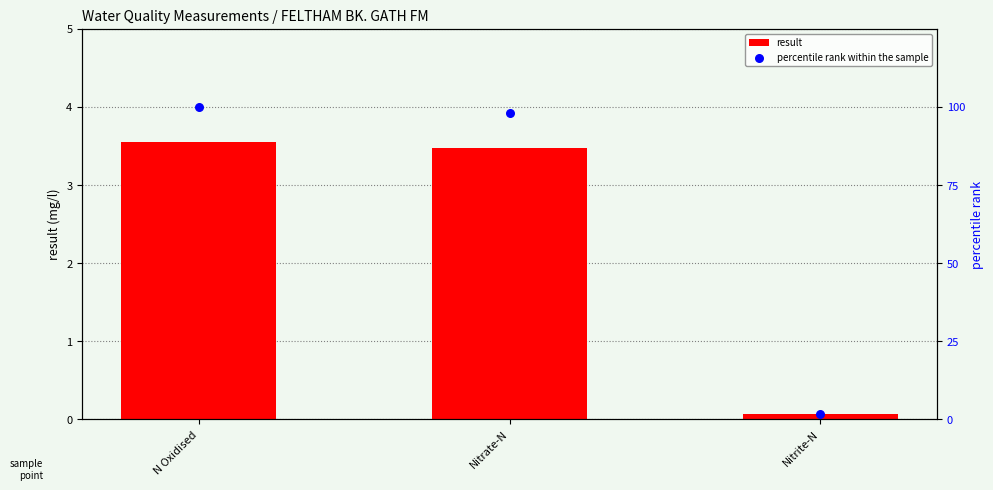

What are all the series names shown in the legend?

result, percentile rank within the sample